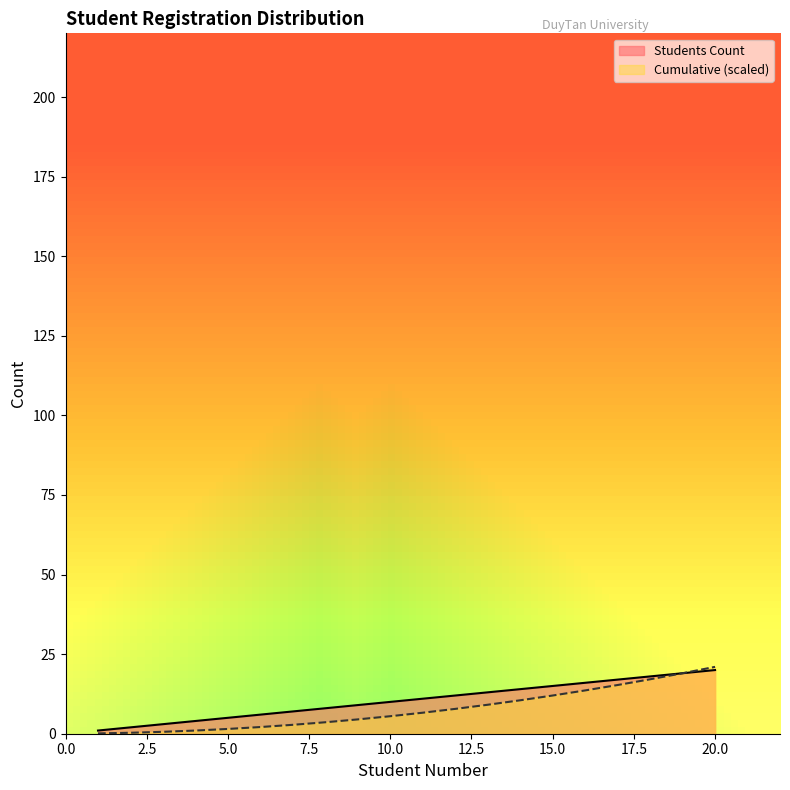

How many distinct data groups are displayed?

2